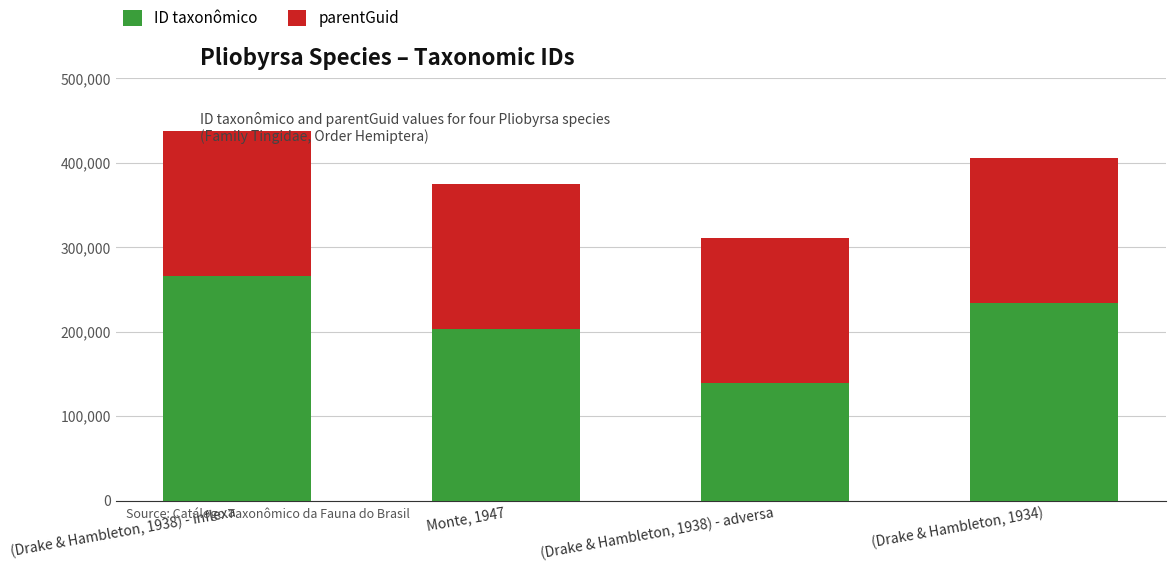

What is the total value across all series at Monte, 1947?

374908